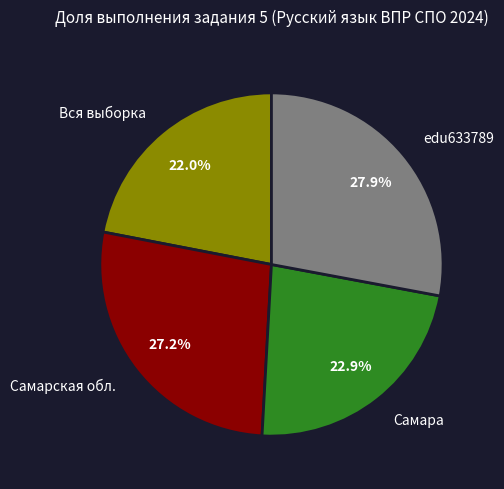

Does Самара represent more than half of the total?

No